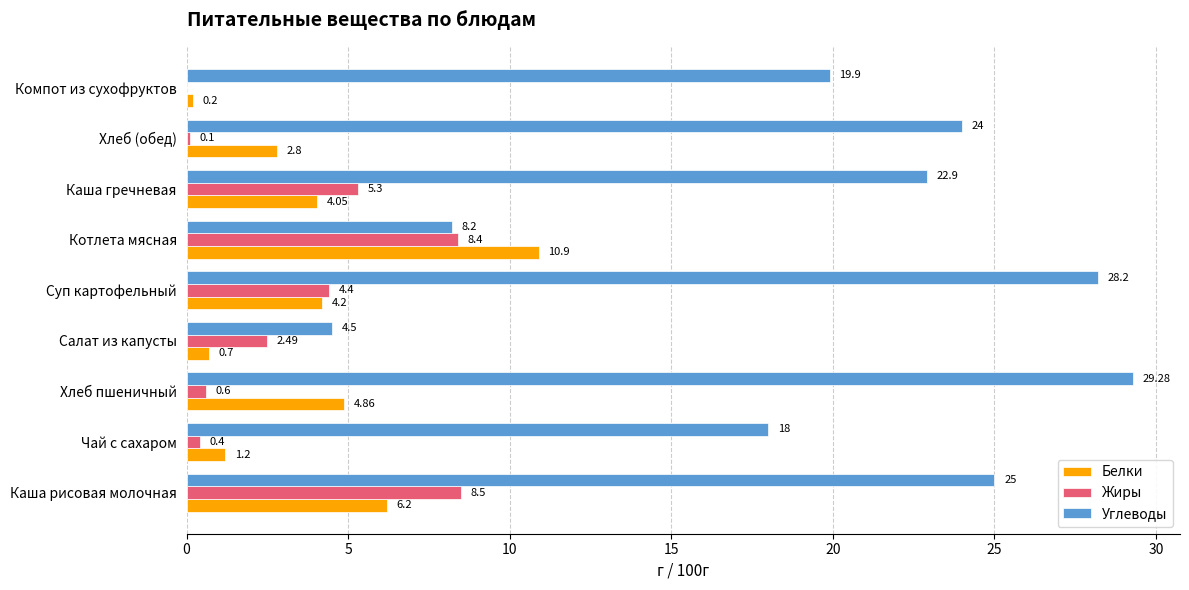

Between Каша рисовая молочная and Хлеб пшеничный, which series saw the biggest shift?

Жиры